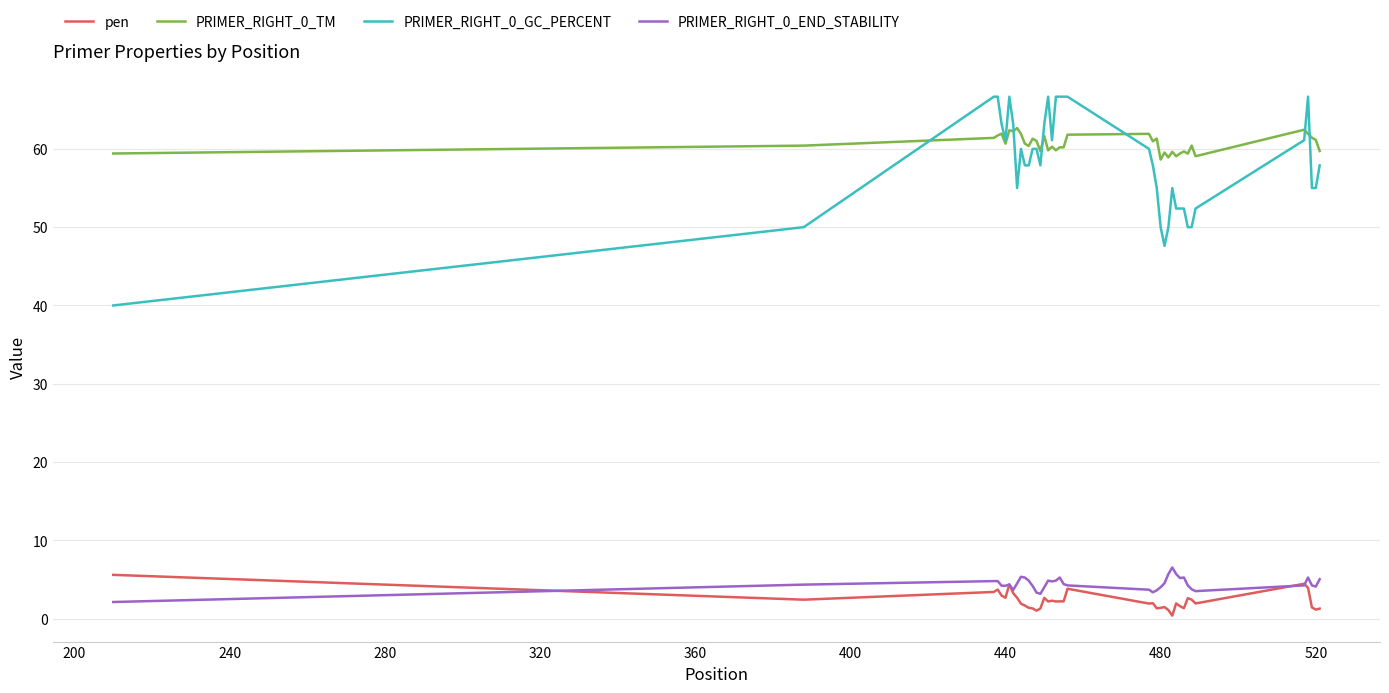

True or false: PRIMER_RIGHT_0_TM and pen intersect in this chart.

False